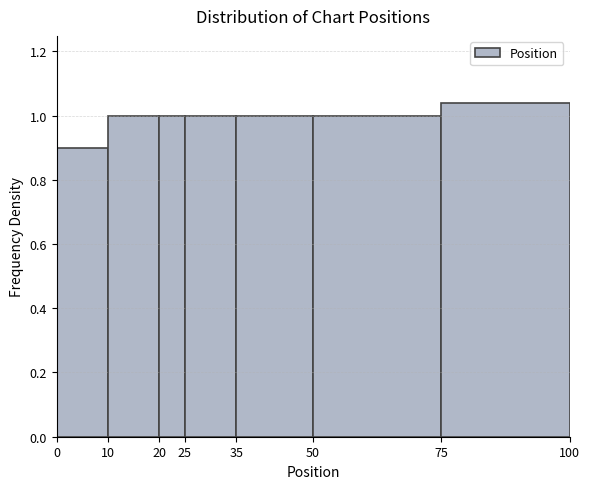

Over which range of the x-axis is the bar tallest?

75 to 100